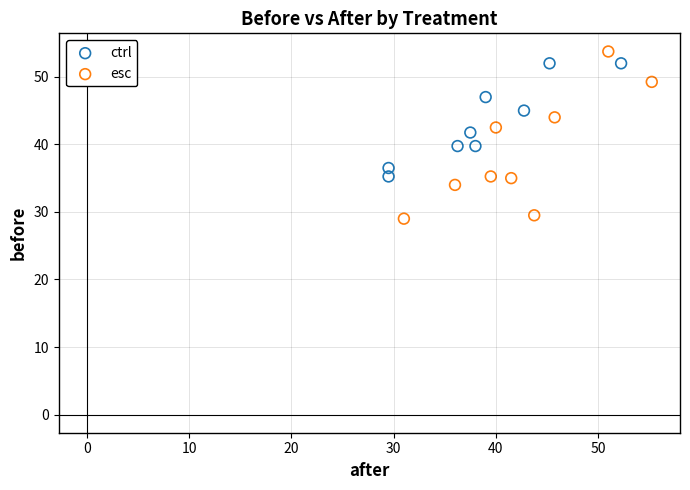

Which series reaches the maximum Y coordinate?

esc